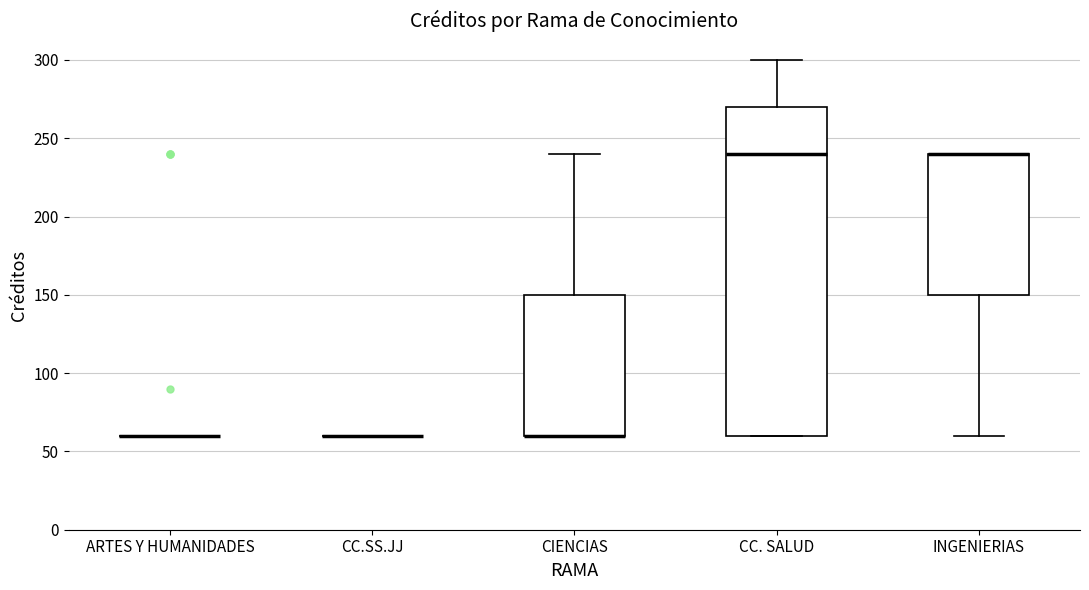

Reading left to right, transcribe this box plot: for each box, give where its median line is, the range the box spans, and where its two whiskers end, as read against the y-axis. The values are not printed on the chart, so give them approximately, as read against the axis.

ARTES Y HUMANIDADES: box collapsed to a line at 60, whiskers 60 to 60
CC.SS.JJ: box collapsed to a line at 60, whiskers 60 to 60
CIENCIAS: median 60 (drawn on the box's lower edge), box 60 to 150, whiskers 60 to 240
CC. SALUD: median 240, box 60 to 270, whiskers 60 to 300
INGENIERIAS: median 240 (drawn on the box's upper edge), box 150 to 240, whiskers 60 to 240